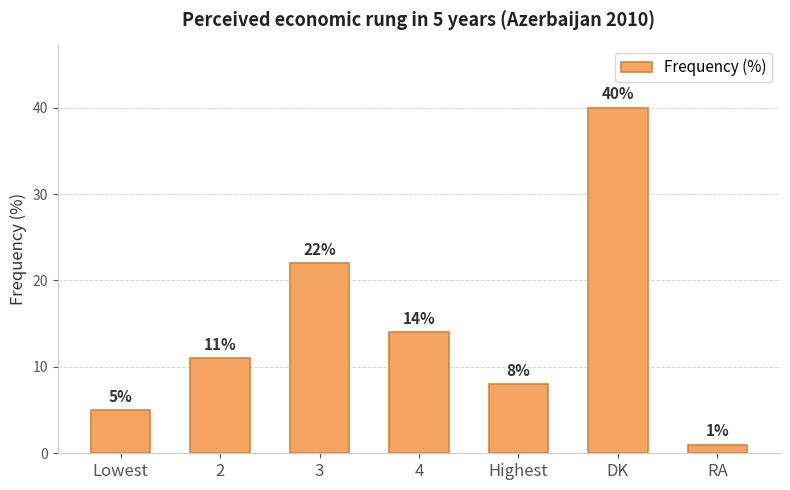

Is it true that the value at DK is 40?

True